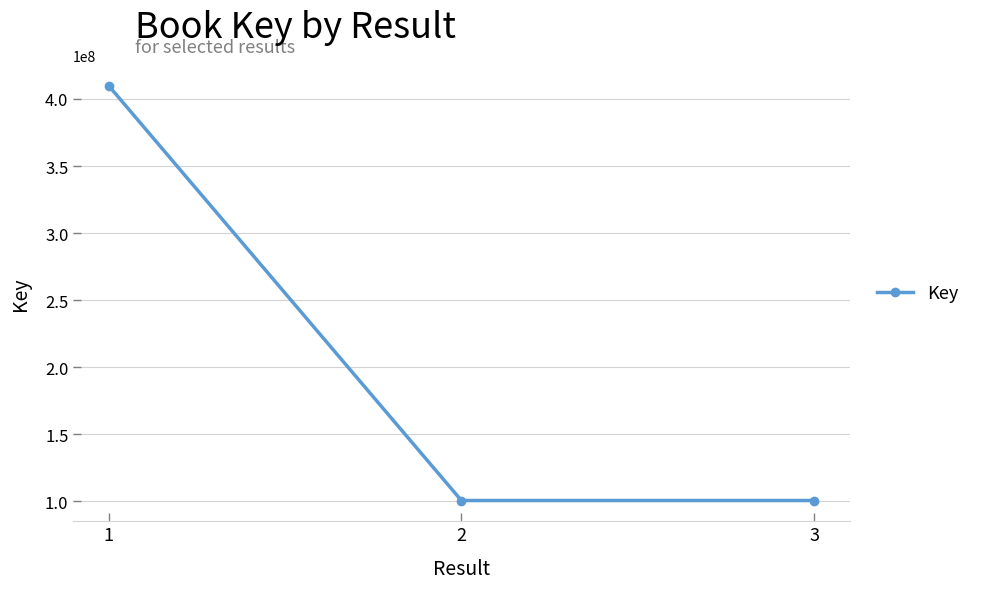

What is the approximate value at 3, to the nearest 50?

100427650